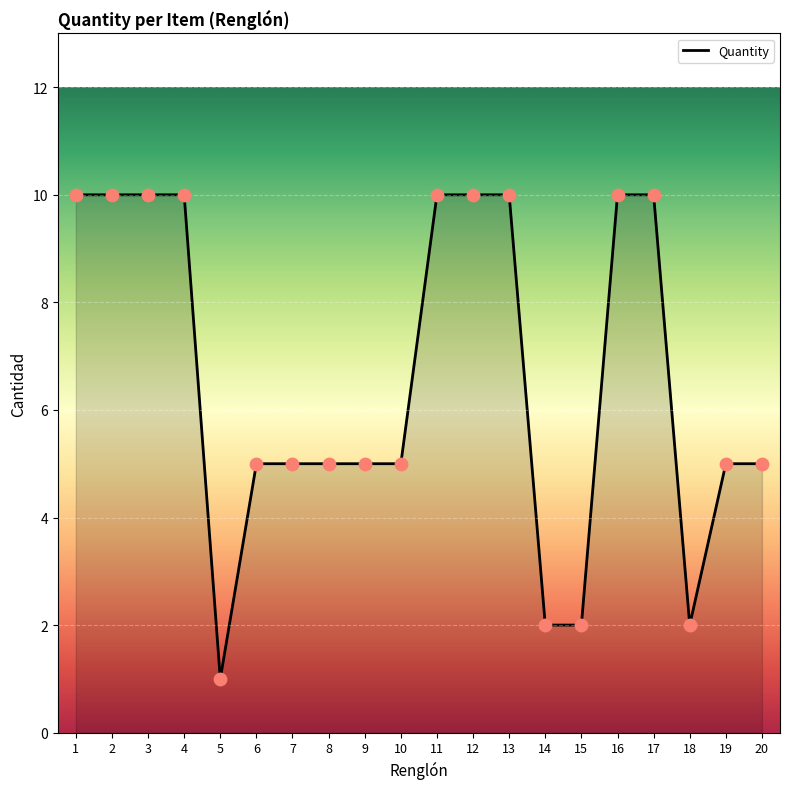

Which has a higher value, 18 or 6?

6